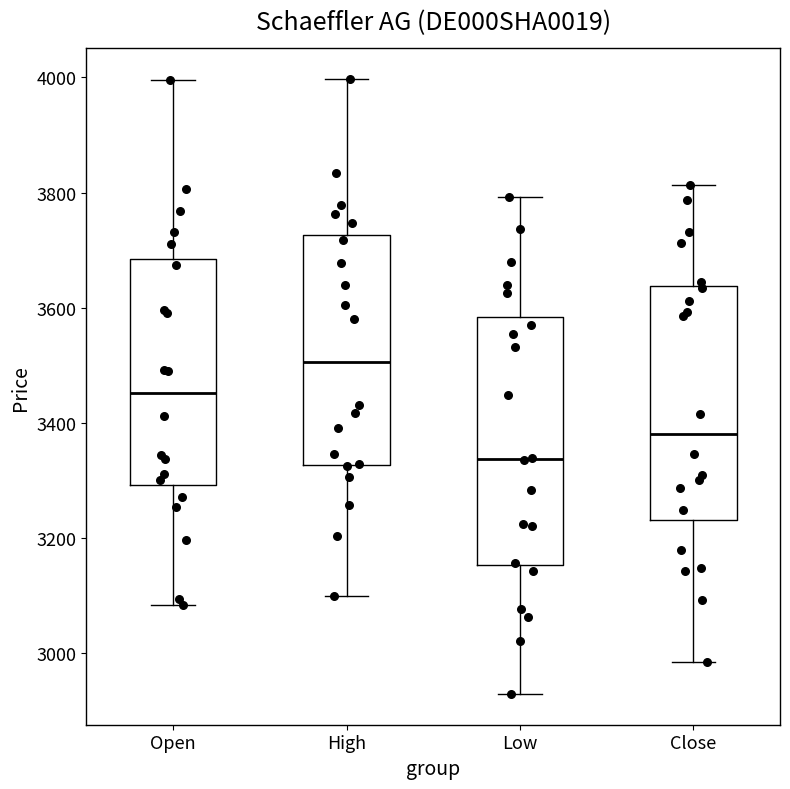

Which box's median line is the highest?

High